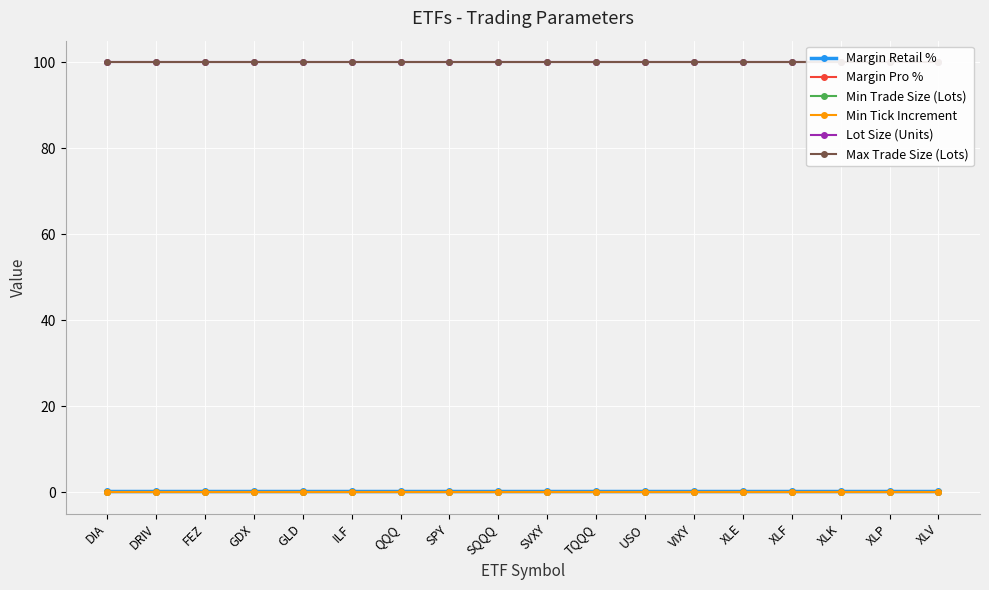

List the series in order of their peak value, lowest first.

Min Trade Size (Lots), Min Tick Increment, Margin Pro %, Margin Retail %, Lot Size (Units), Max Trade Size (Lots)